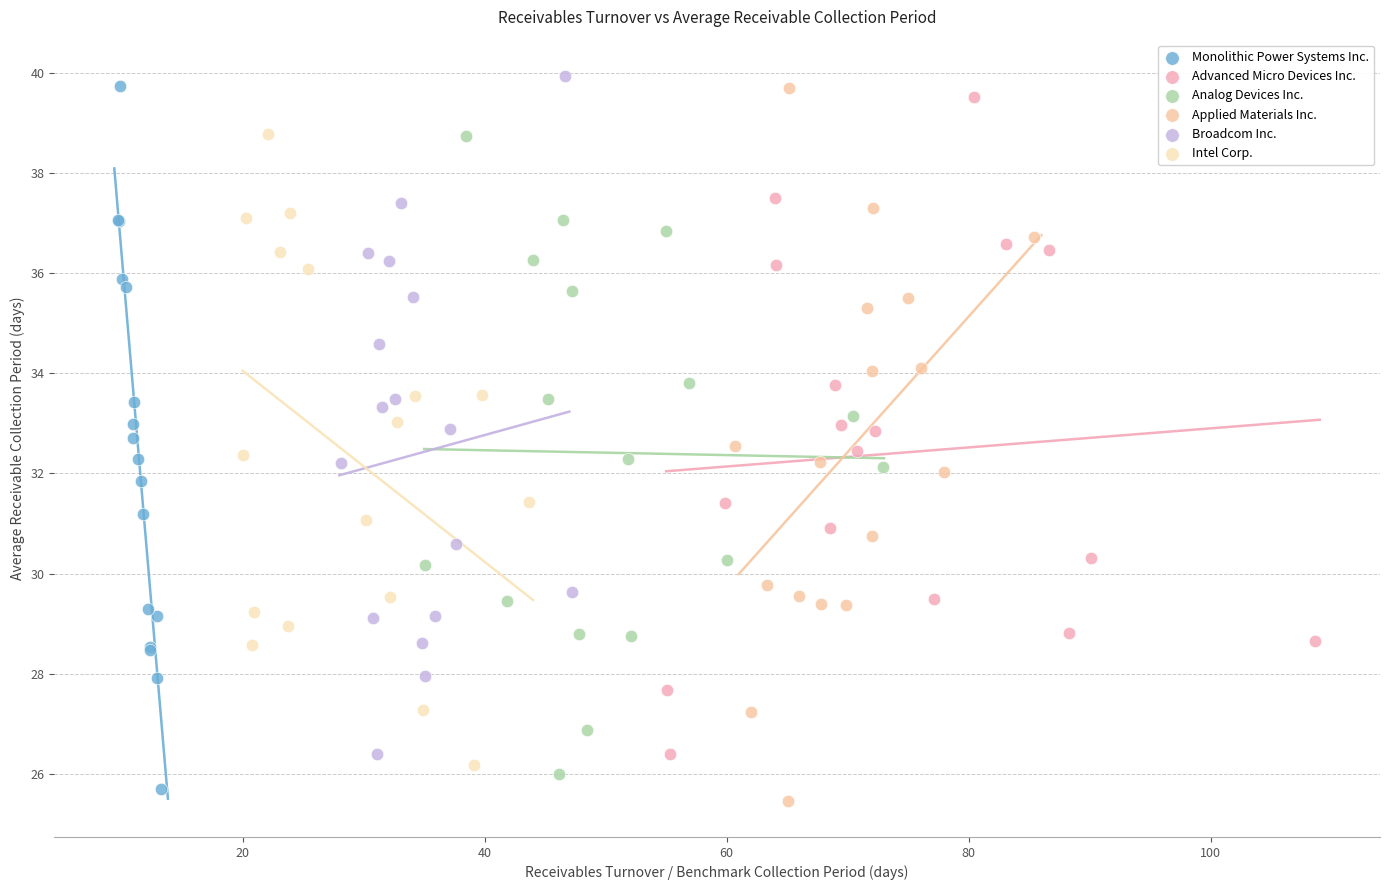

What are all the series names shown in the legend?

Monolithic Power Systems Inc., Advanced Micro Devices Inc., Analog Devices Inc., Applied Materials Inc., Broadcom Inc., Intel Corp.